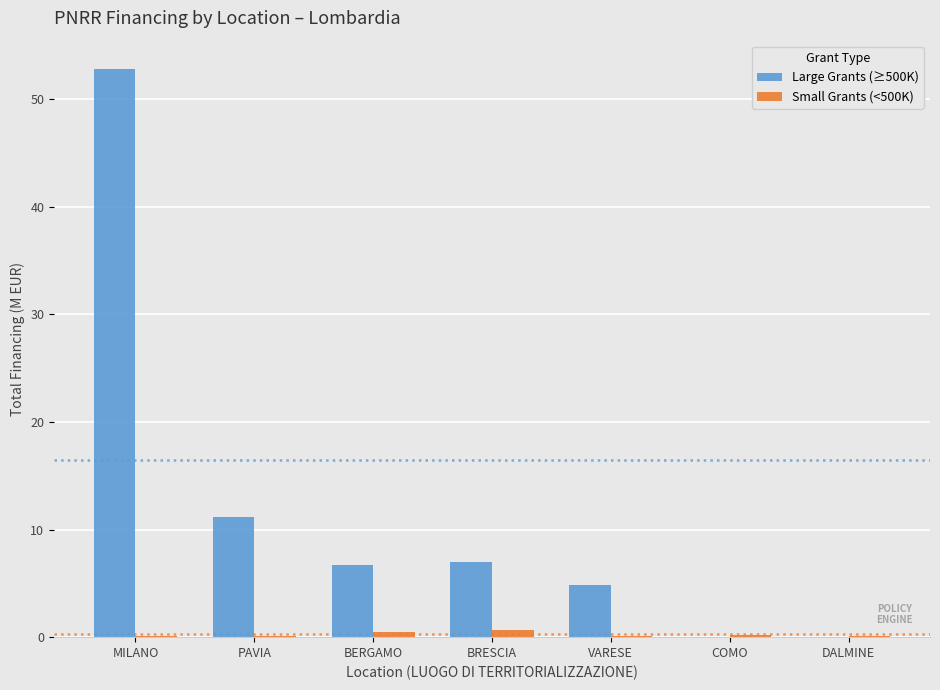

At which label is Large Grants (≥500K) closest to 26?

PAVIA